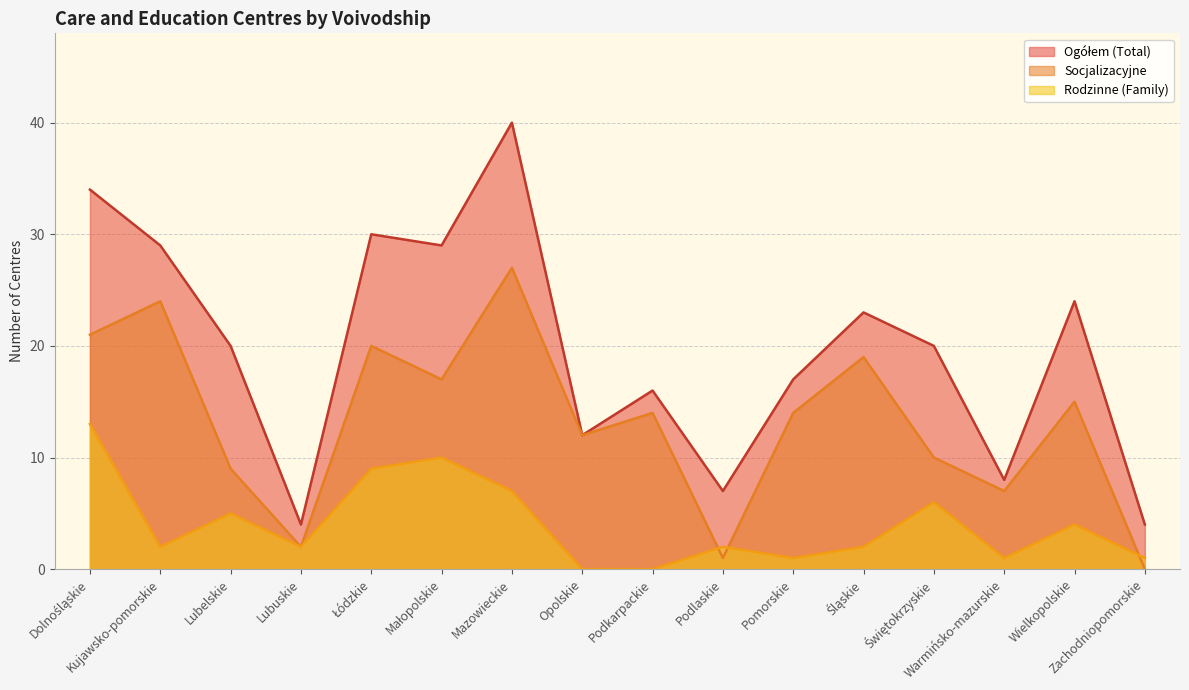

Reading right to left, list all the values displayed in this chart.

Ogółem (Total): 4	24	8	20	23	17	7	16	12	40	29	30	4	20	29	34
Socjalizacyjne: 0	15	7	10	19	14	1	14	12	27	17	20	2	9	24	21
Rodzinne (Family): 1	4	1	6	2	1	2	0	0	7	10	9	2	5	2	13